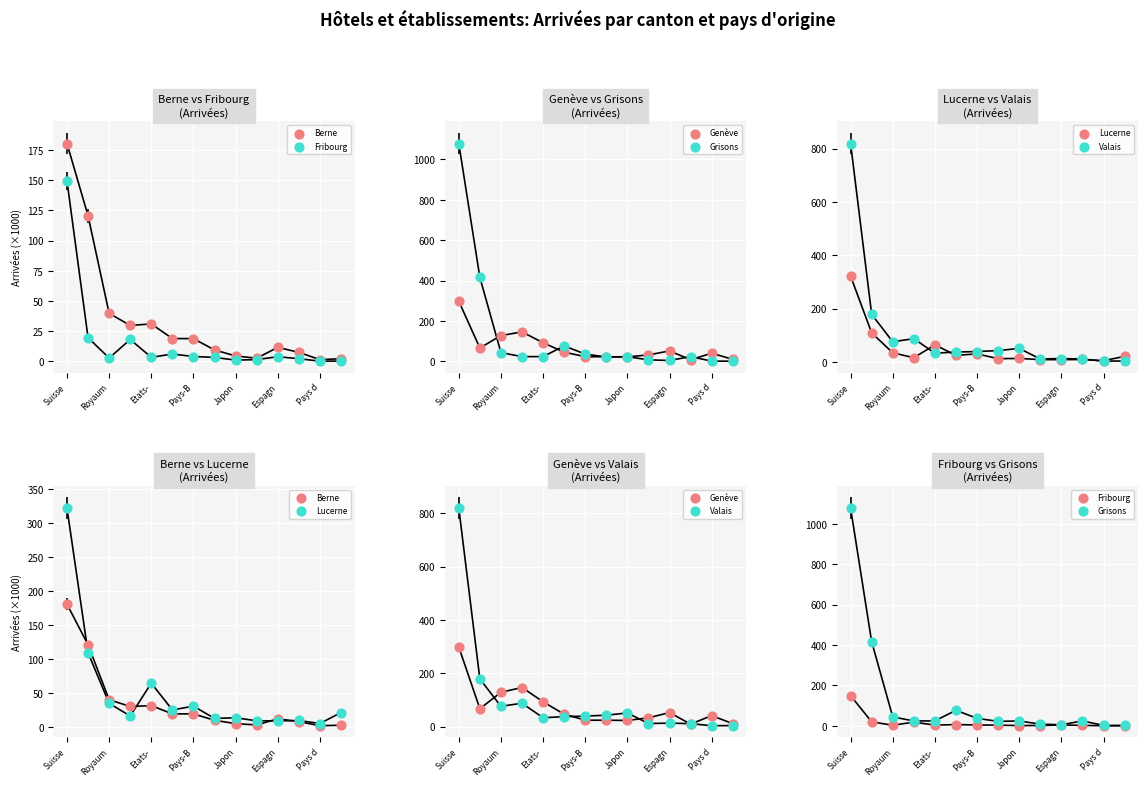

At which category is the sum across all series the highest?

Suisse